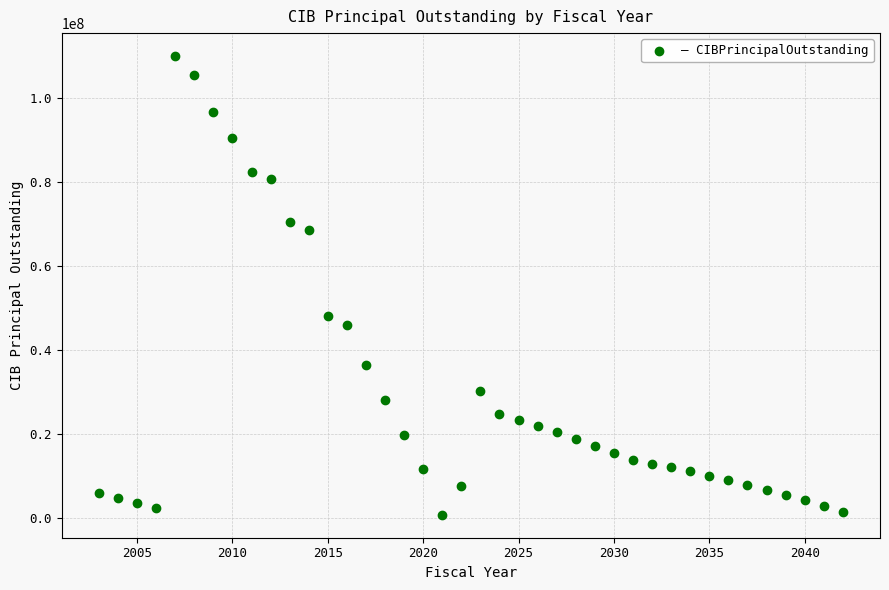

What Y value in the scatter plot is closest to 55345000?

48070000